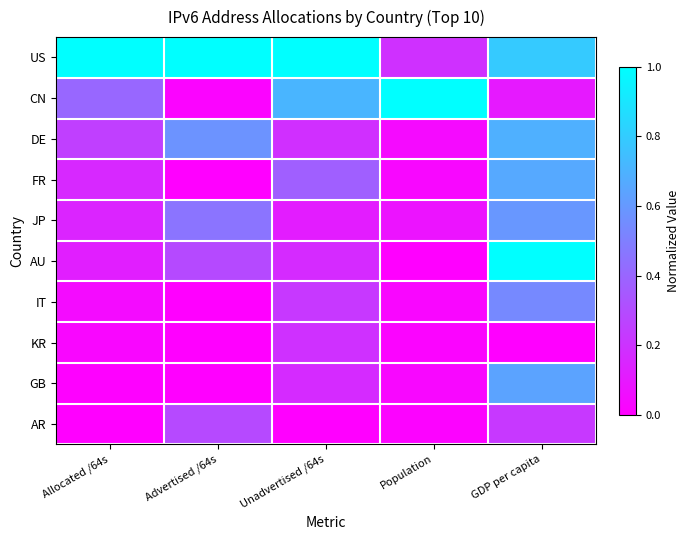

At how many categories does at least one series exceed 0?

5